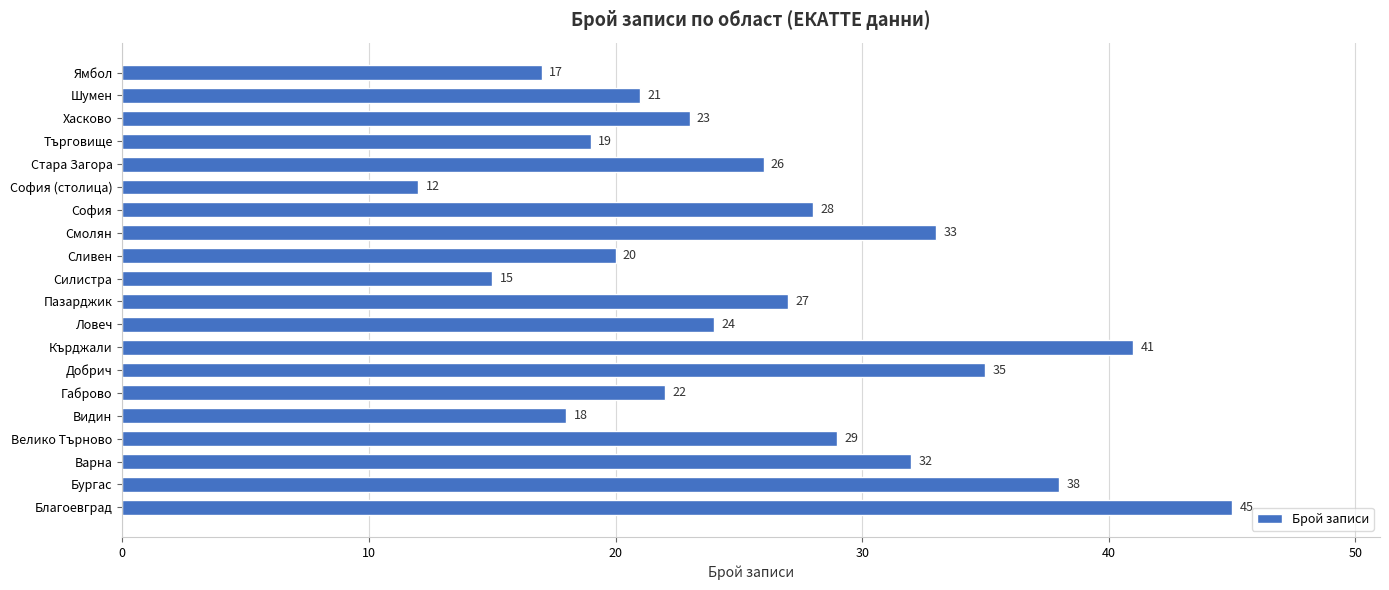

Is it true that the value at Видин is 18?

True